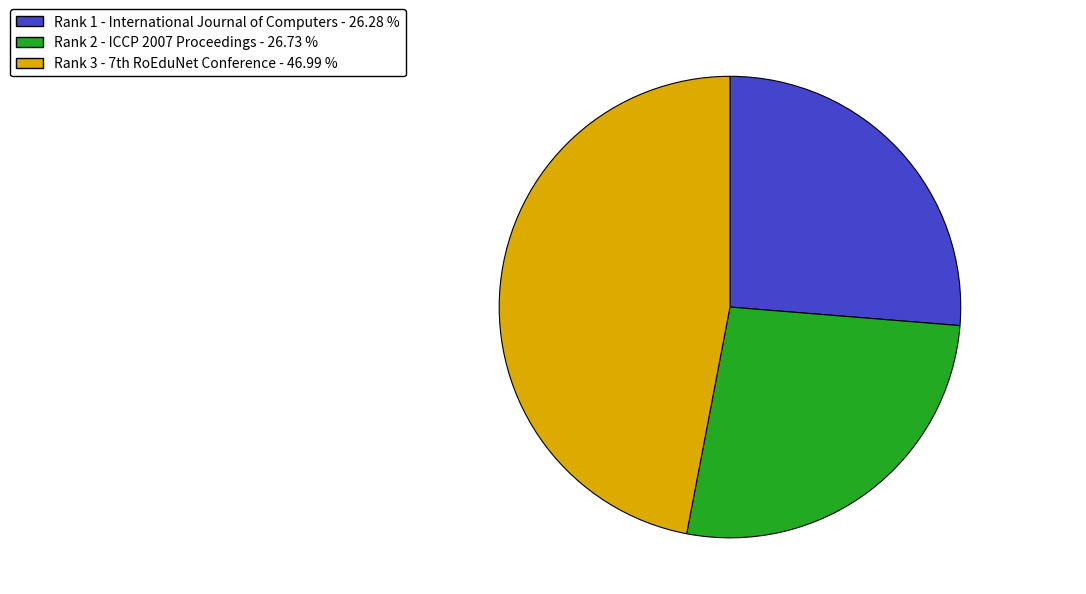

Does Rank 2 - ICCP 2007 Proceedings - 26.73 % represent more than half of the total?

No